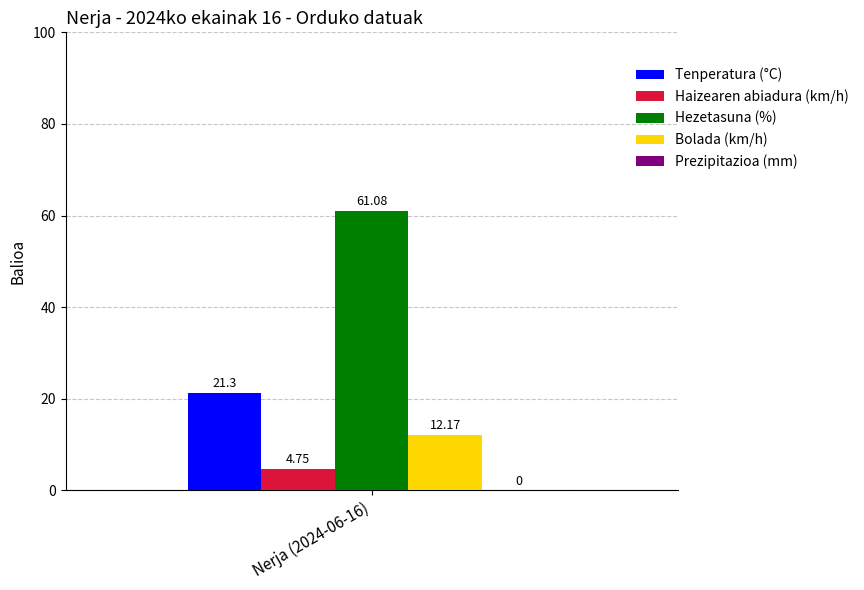

Which series has the largest range (max minus min)?

Tenperatura (°C)